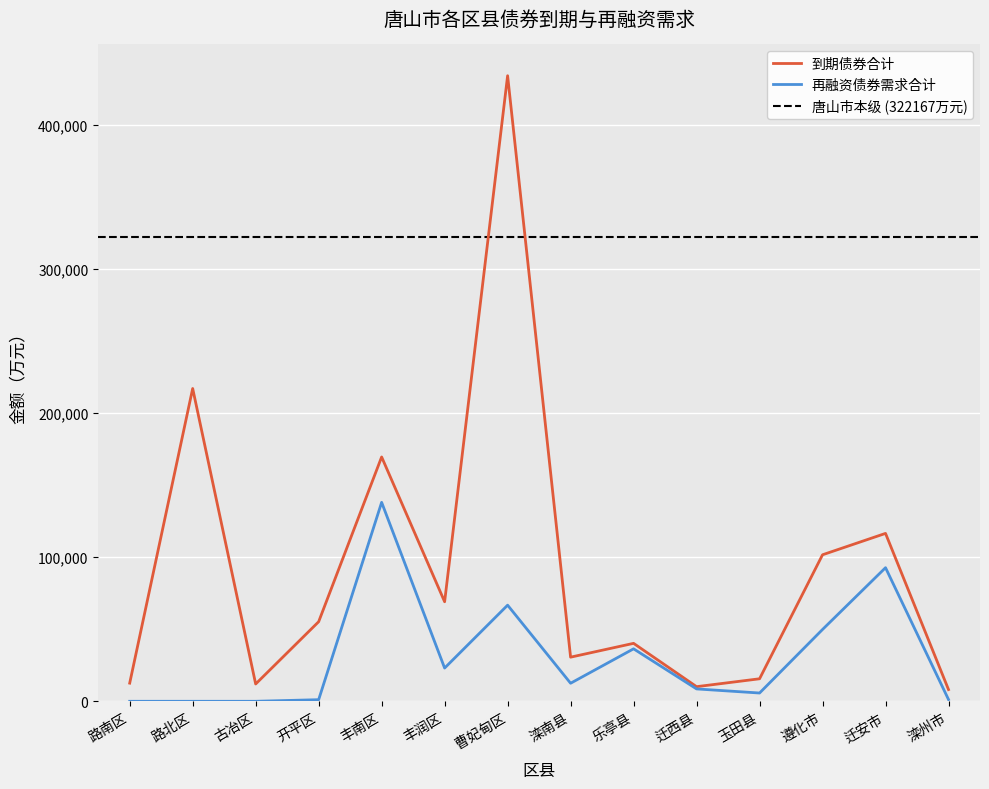

What position from the right is 丰润区?

9